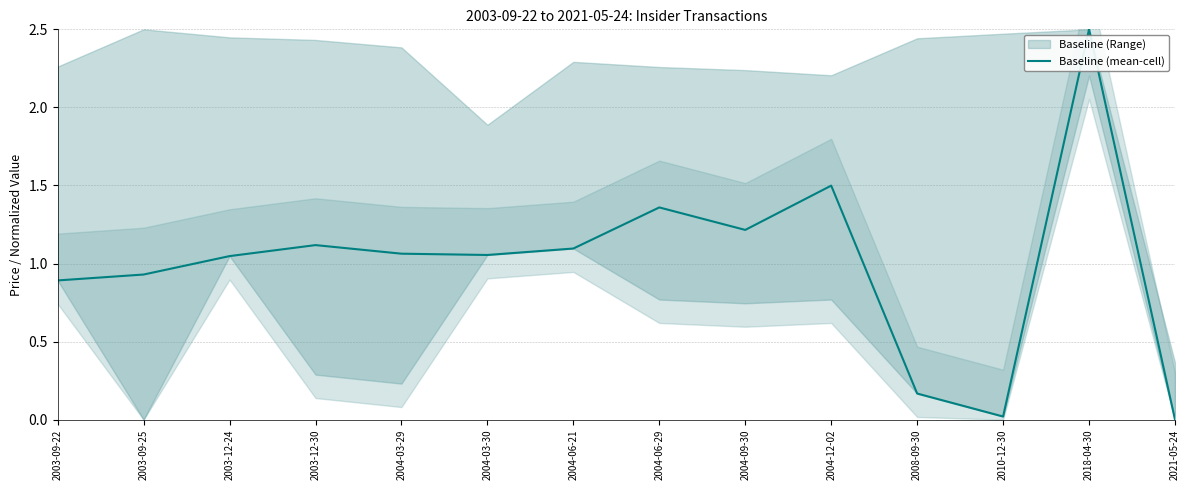

Between 2003-12-30 and 2003-09-22, which is larger?

2003-12-30